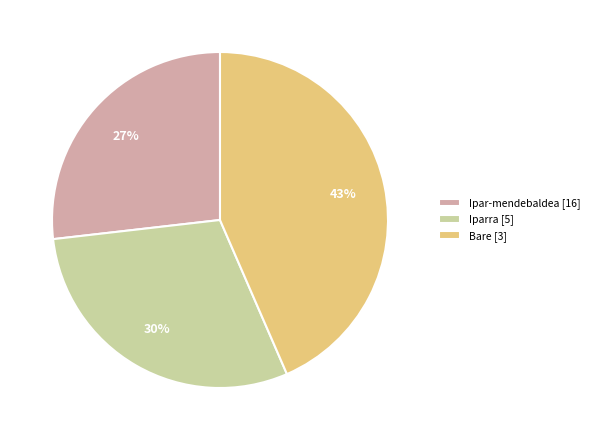

What percentage is the Bare [3] slice, to the nearest percent?

43%